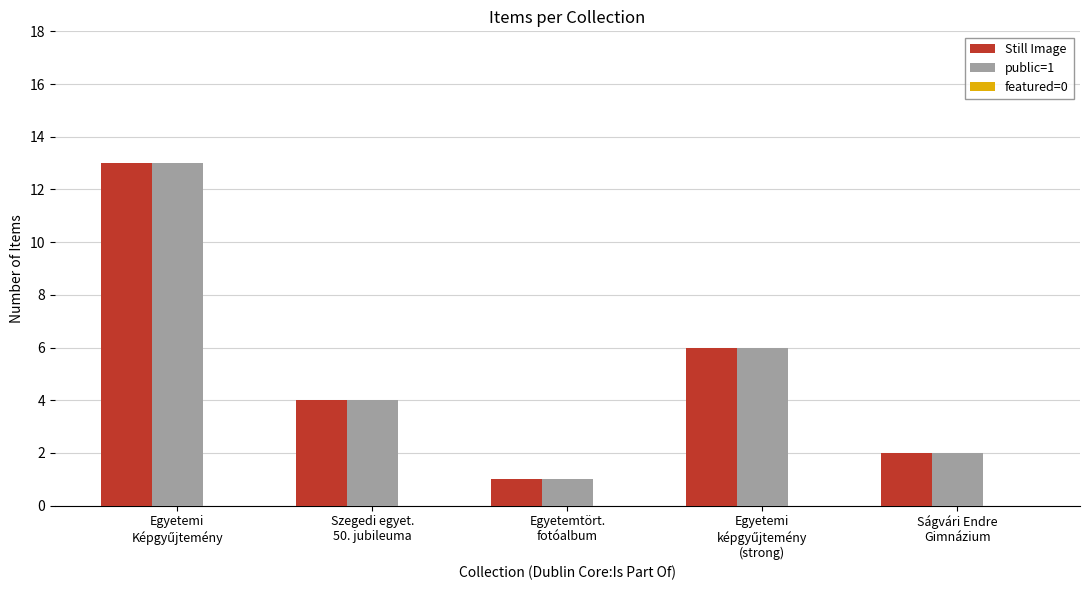

Does the chart contain stacked bars?

No